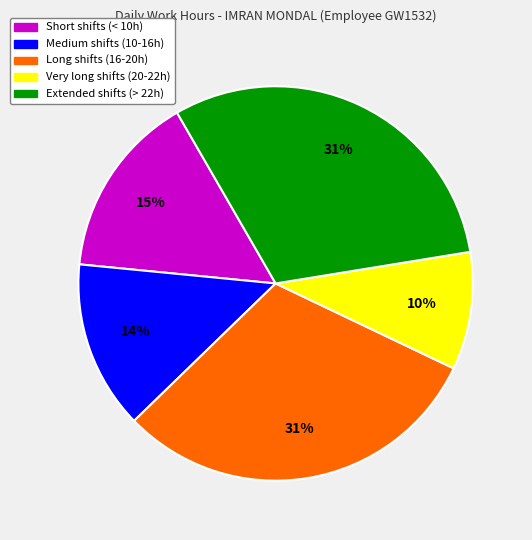

To the nearest percent, what is the difference between the largest and smallest slice percentages?

21%